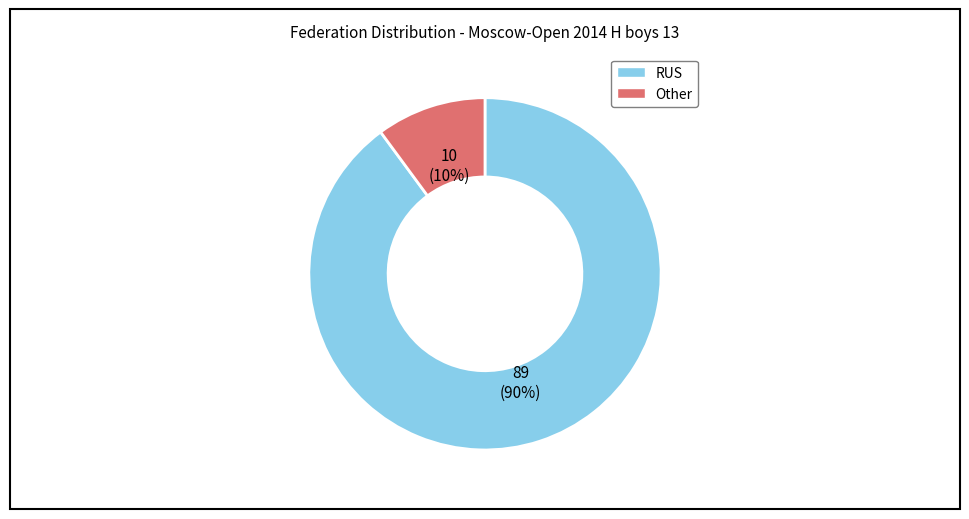

Combined, do RUS and Other account for over 50%?

Yes